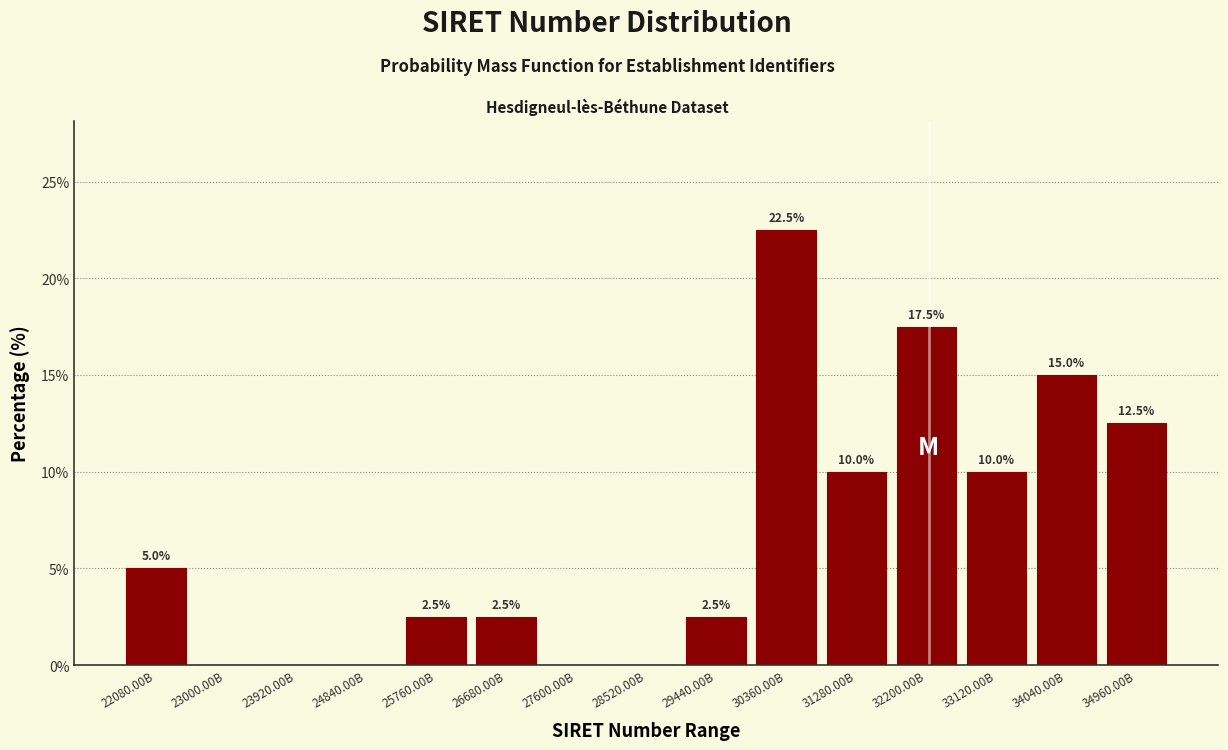

Reading left to right, list all the values displayed in this chart.

22080.00B=5.0	23000.00B=0.0	23920.00B=0.0	24840.00B=0.0	25760.00B=2.5	26680.00B=2.5	27600.00B=0.0	28520.00B=0.0	29440.00B=2.5	30360.00B=22.5	31280.00B=10.0	32200.00B=17.5	33120.00B=10.0	34040.00B=15.0	34960.00B=12.5